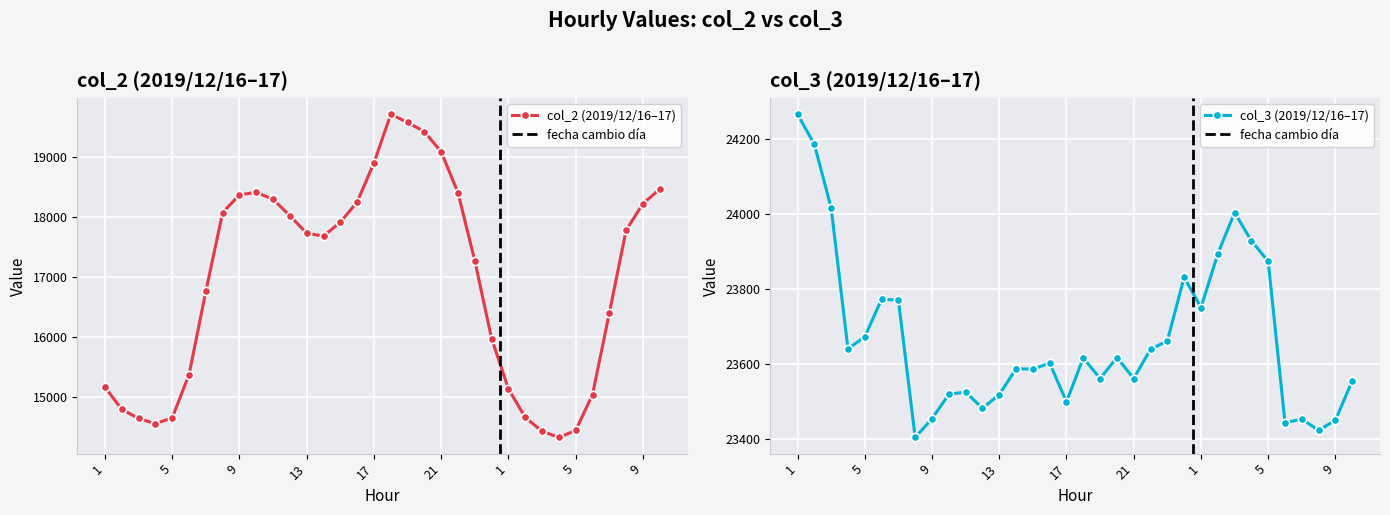

Reading right to left, transcribe all the data shown in this chart.

col_2: 10=18469	9=18227	8=17784	7=16399	6=15037	5=14438	4=14320	3=14425	2=14654	1=15130	24=15970	23=17269	22=18406	21=19092	20=19430	19=19583	18=19721	17=18908	16=18256	15=17916	14=17686	13=17732	12=18024	11=18300	10=18416	9=18374	8=18079	7=16765	6=15372	5=14650	4=14549	3=14638	2=14789	1=15160
col_3: 10=23555	9=23450	8=23423	7=23453	6=23443	5=23873	4=23928	3=24003	2=23893	1=23750	24=23831	23=23661	22=23639	21=23561	20=23617	19=23561	18=23616	17=23499	16=23602	15=23586	14=23587	13=23518	12=23482	11=23525	10=23519	9=23454	8=23404	7=23770	6=23772	5=23672	4=23640	3=24016	2=24185	1=24265